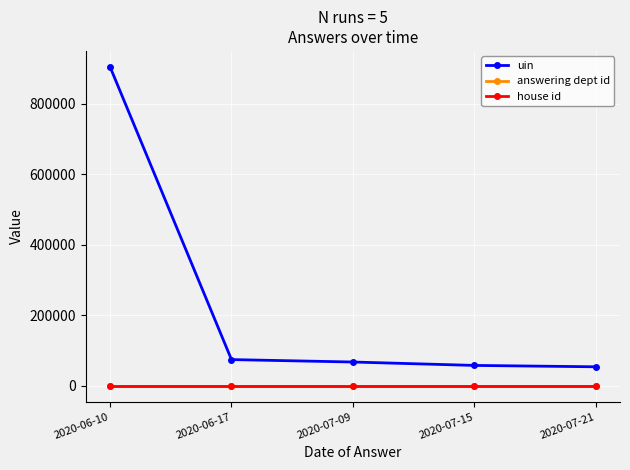

Read the answering dept id value at 2020-06-10.

20